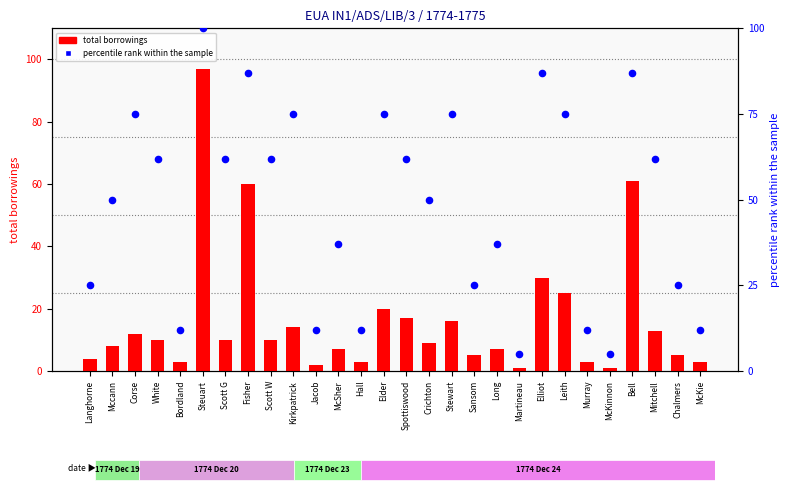

At how many categories does at least one series exceed 71?

9